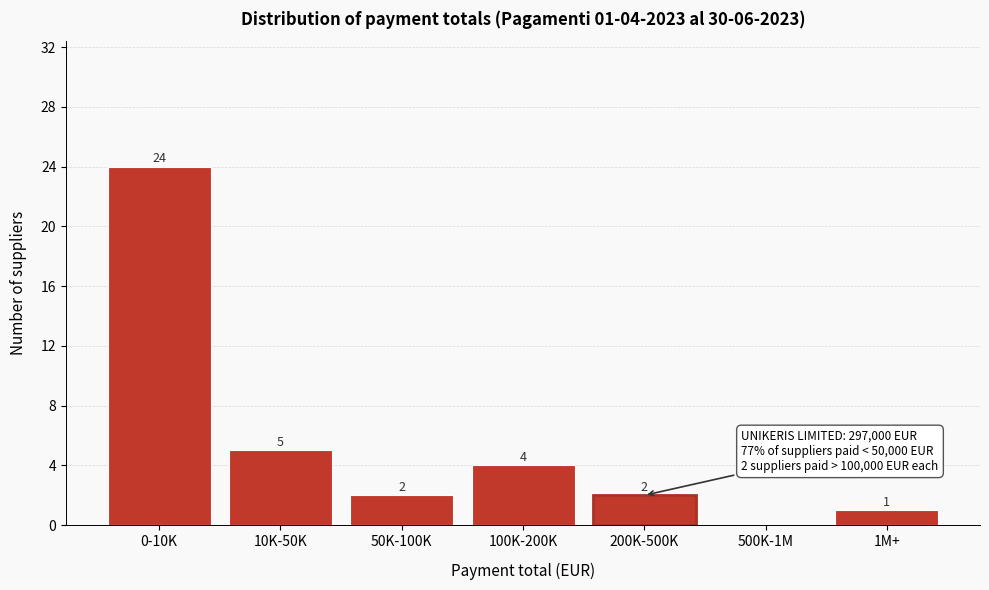

Reading left to right, extract all data points from this chart.

0-10K=24	10K-50K=5	50K-100K=2	100K-200K=4	200K-500K=2	500K-1M=0	1M+=1